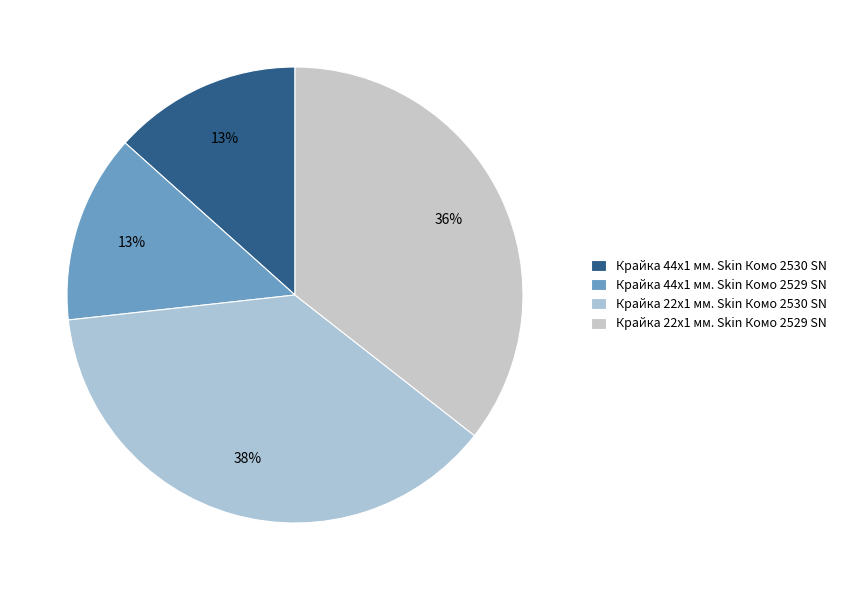

What percentage is the Крайка 22x1 мм. Skin Комо 2529 SN slice, to the nearest percent?

36%